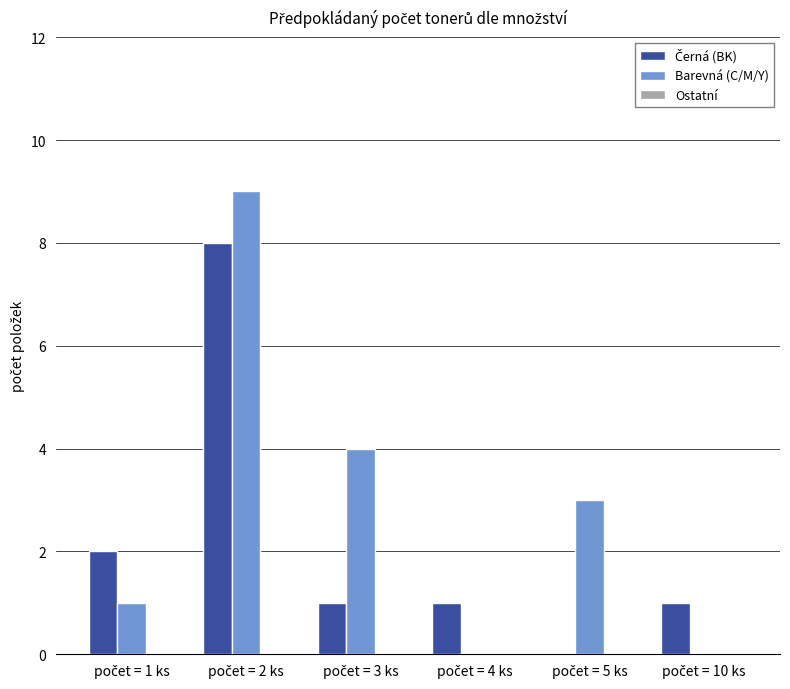

Which series has the largest total across all categories?

Barevná (C/M/Y)